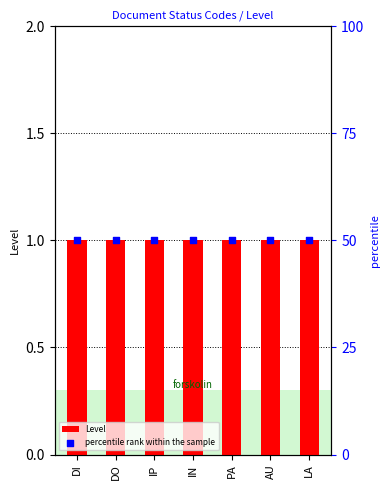

Which series has the widest spread of Y values?

Level